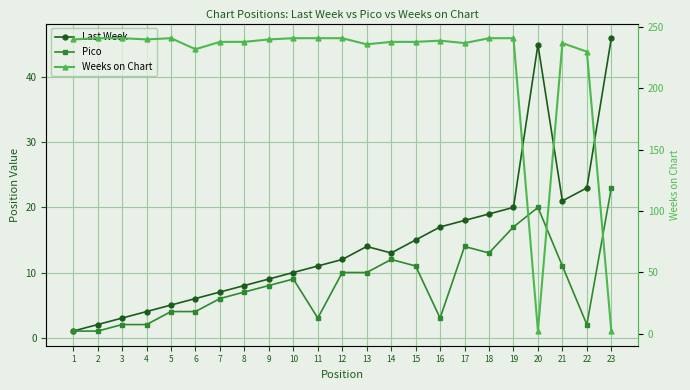

What is the total value across all series at 10?

260